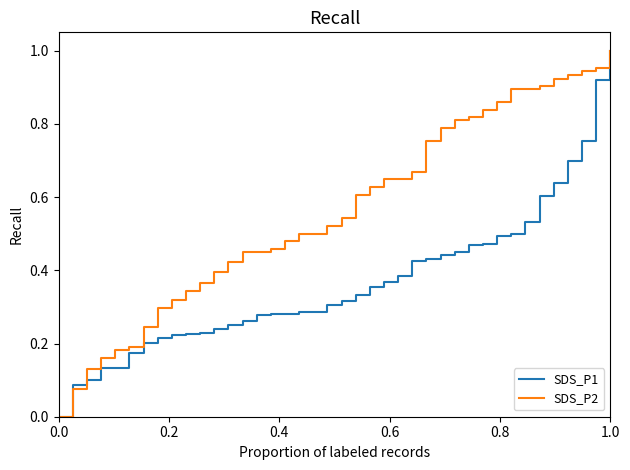

Which series has the largest total across all categories?

SDS_P2